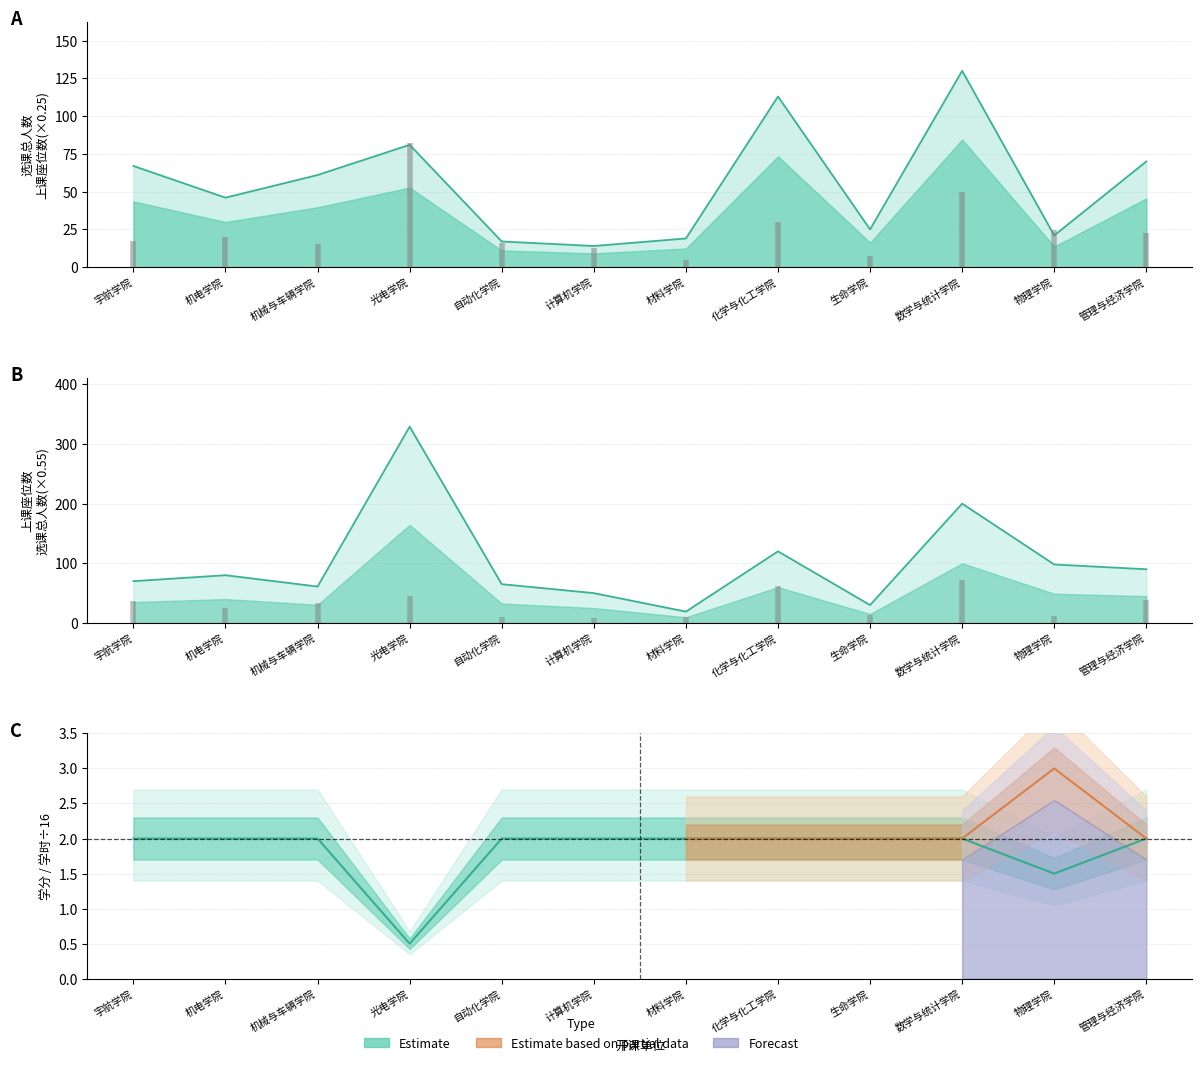

At which category does the data reach its first local valley?

光电学院